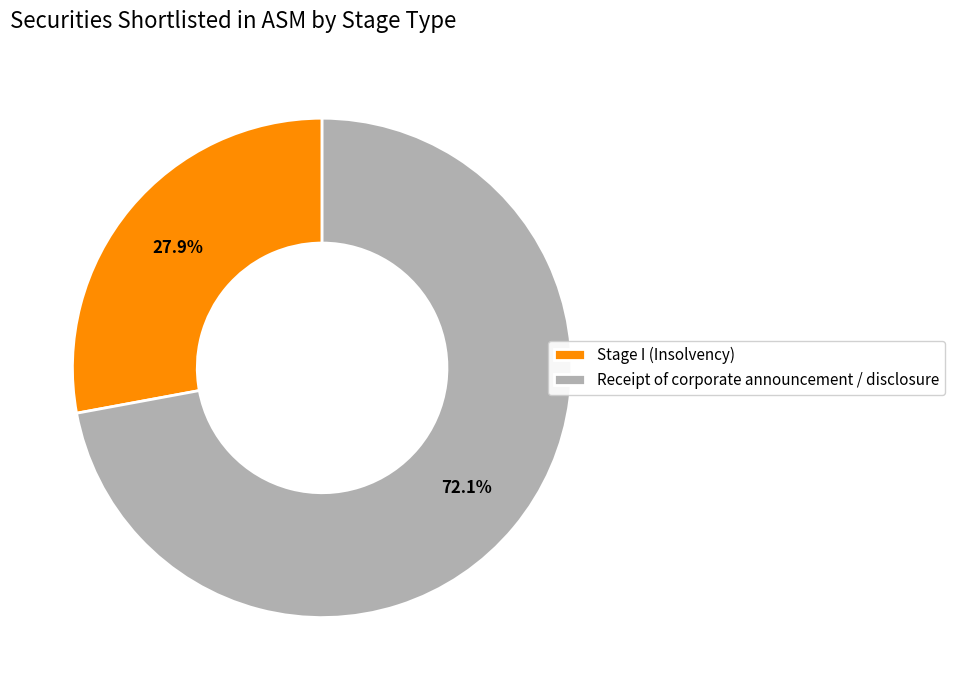

Is it true that Stage I (Insolvency) is 28% of the pie?

True